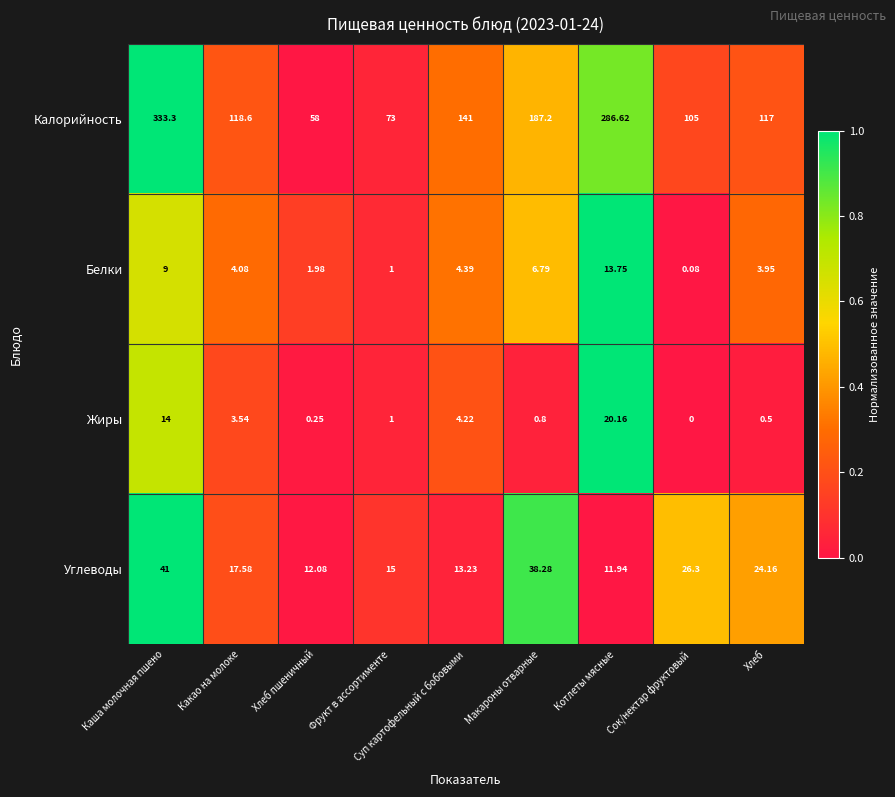

At which category does the chart reach its peak across all series?

Каша молочная пшено